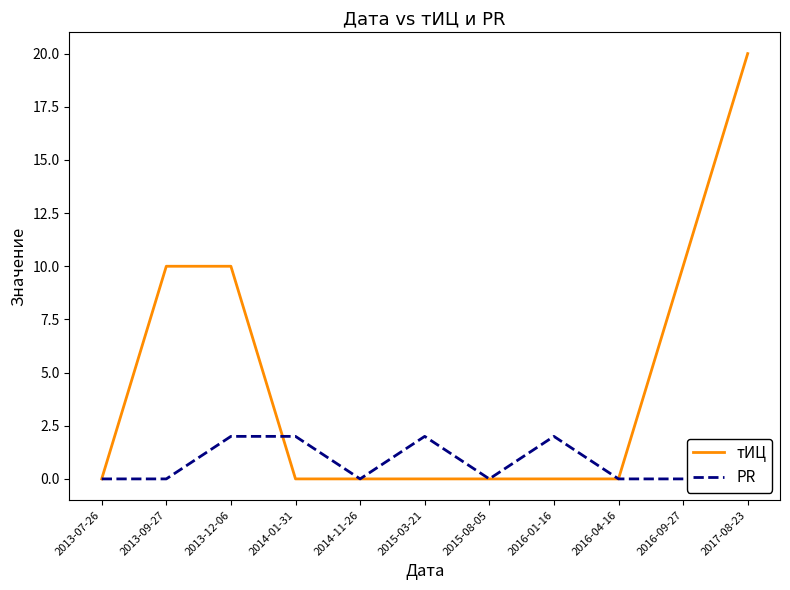

At which label is тИЦ closest to 10?

2013-09-27